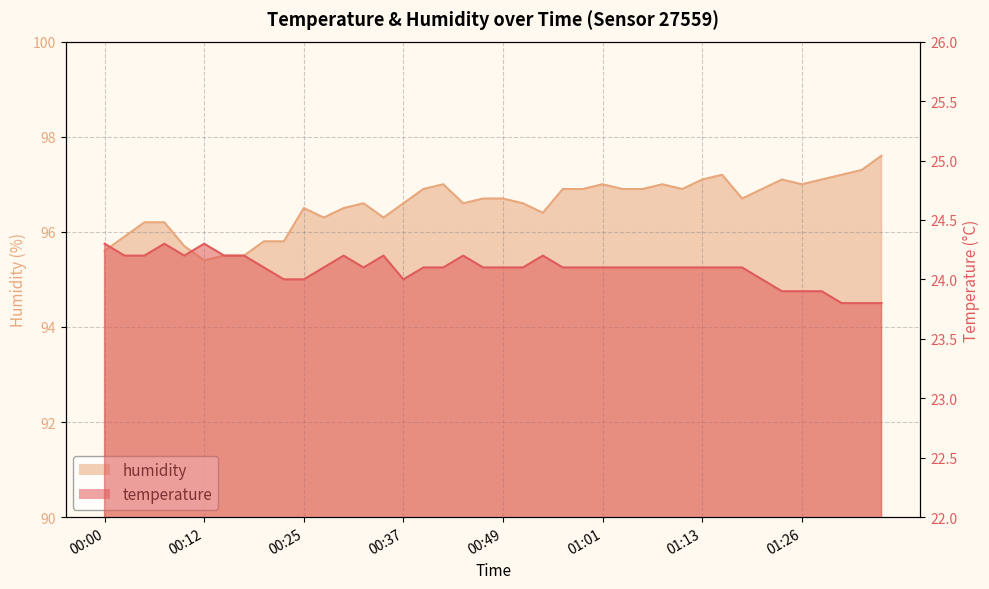

Rank the series at 00:32 from lowest to highest value.

temperature, humidity